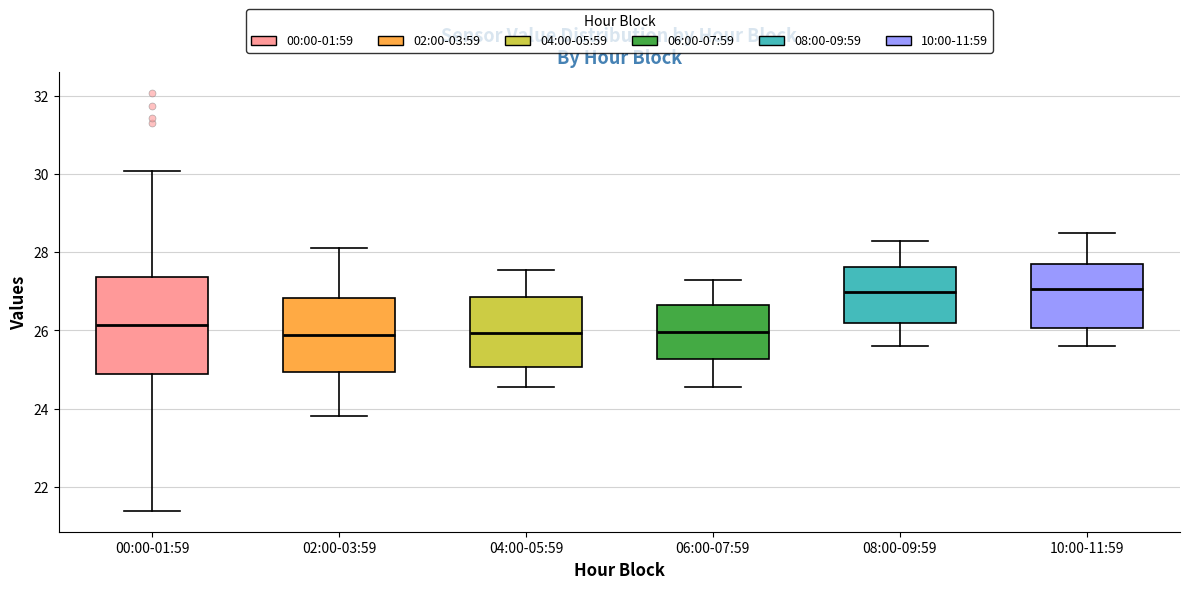

Reading left to right, transcribe this box plot: for each box, give where its median line is, the range the box spans, and where its two whiskers end, as read against the y-axis. The values are not printed on the chart, so give them approximately, as read against the axis.

00:00-01:59: median 26.2, box 24.8 to 27.4, whiskers 21.4 to 30.0
02:00-03:59: median 25.8, box 25.0 to 26.8, whiskers 23.8 to 28.2
04:00-05:59: median 26.0, box 25.0 to 26.8, whiskers 24.6 to 27.6
06:00-07:59: median 26.0, box 25.2 to 26.6, whiskers 24.6 to 27.4
08:00-09:59: median 27.0, box 26.2 to 27.6, whiskers 25.6 to 28.4
10:00-11:59: median 27.0, box 26.0 to 27.8, whiskers 25.6 to 28.6